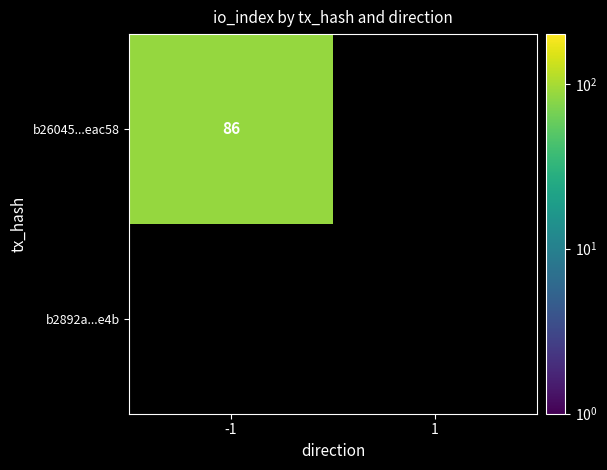

The value of b26045...eac58 at -1 is 86. True or false?

True